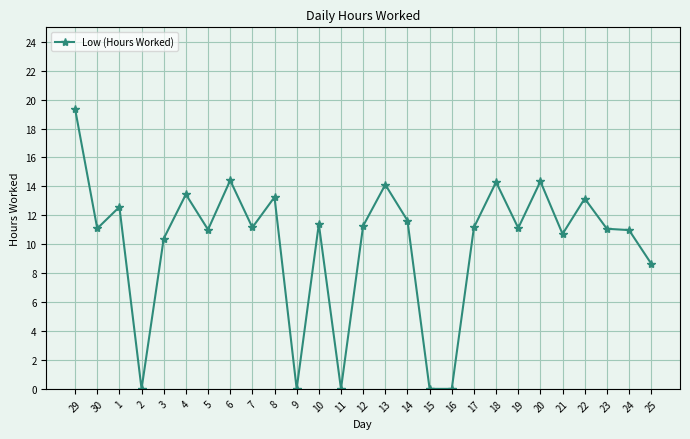

How many series are shown in this chart?

1